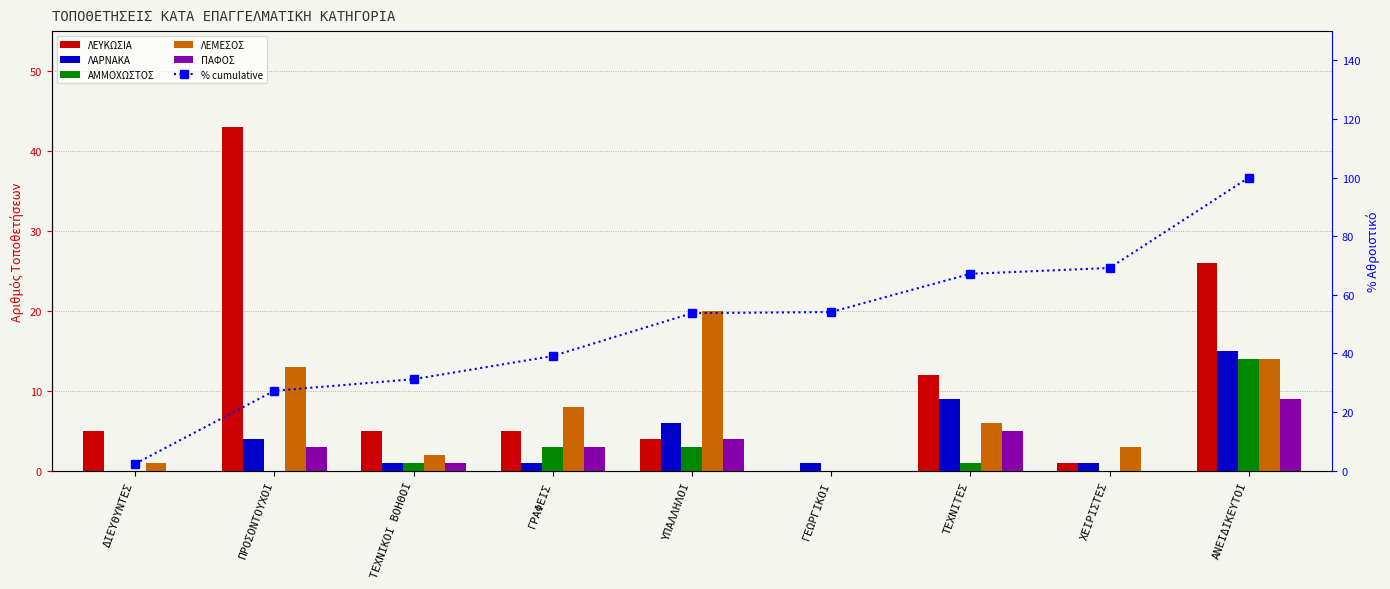

What is the label of the 6th bar from the left?

ΓΕΩΡΓΙΚΟΙ